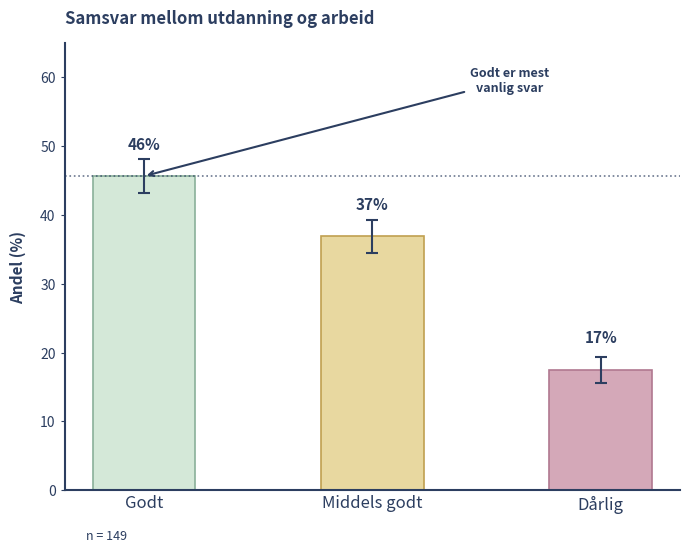

What is the difference between the maximum and minimum values?

28.2